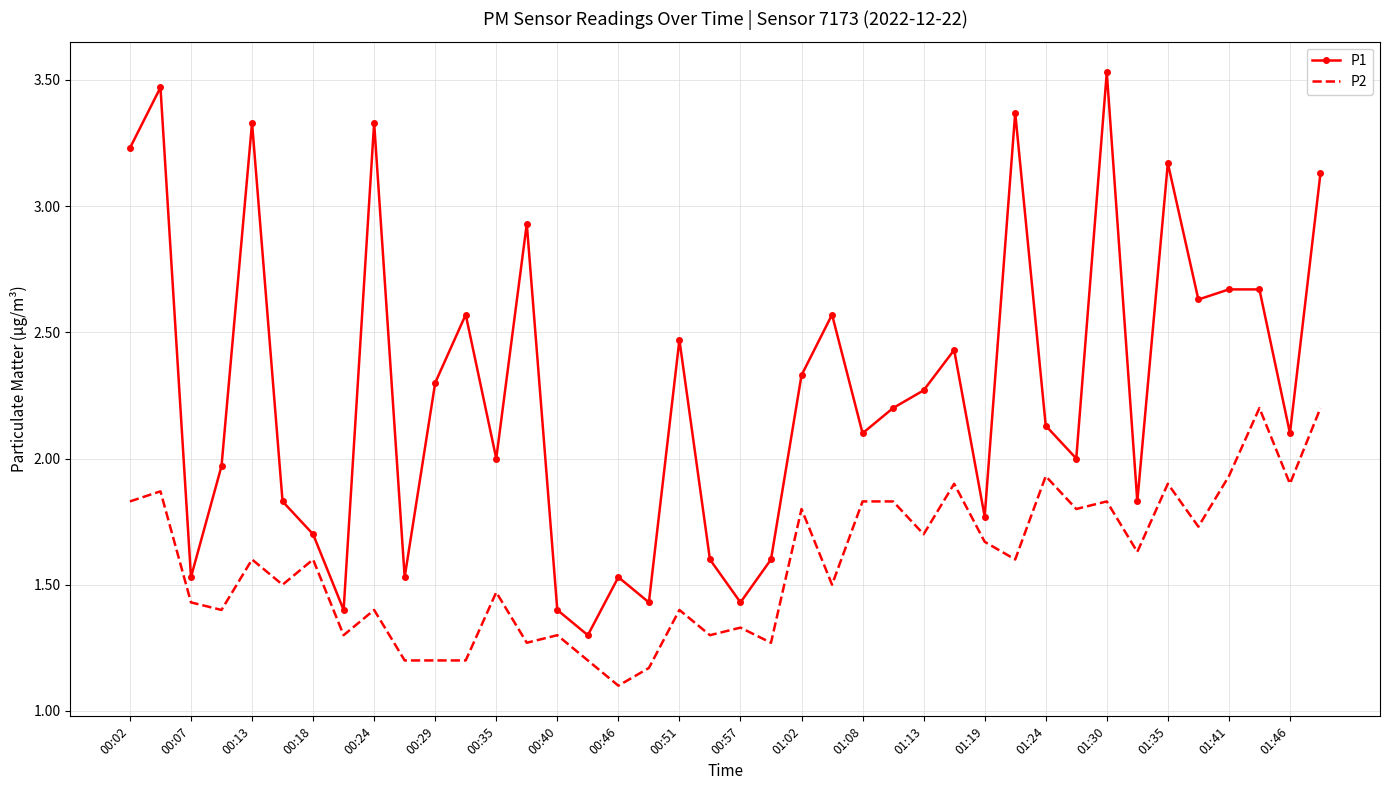

Which series has the largest total across all categories?

P1